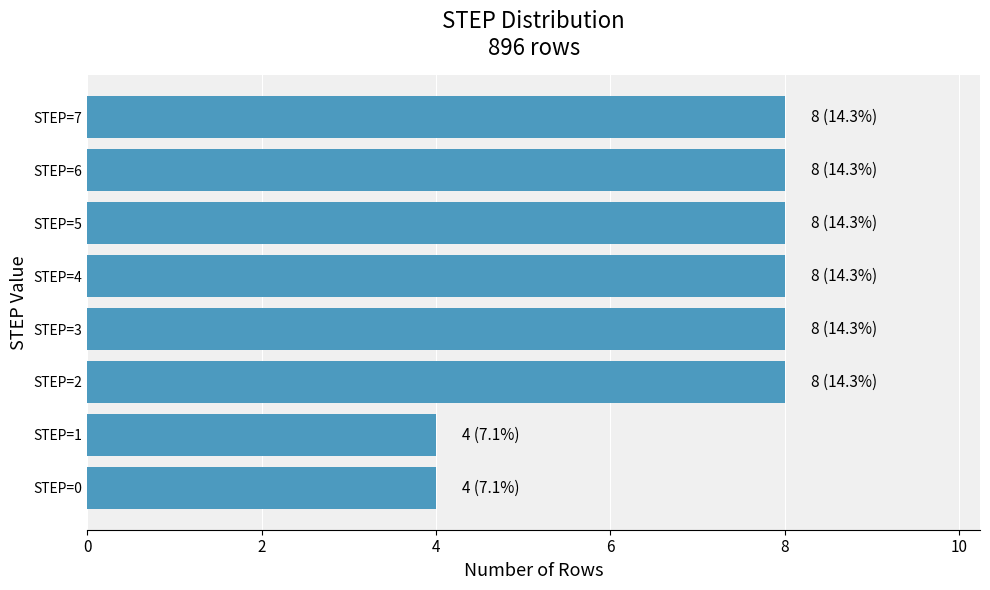

Reading bottom to top, extract all data points from this chart.

4	4	8	8	8	8	8	8